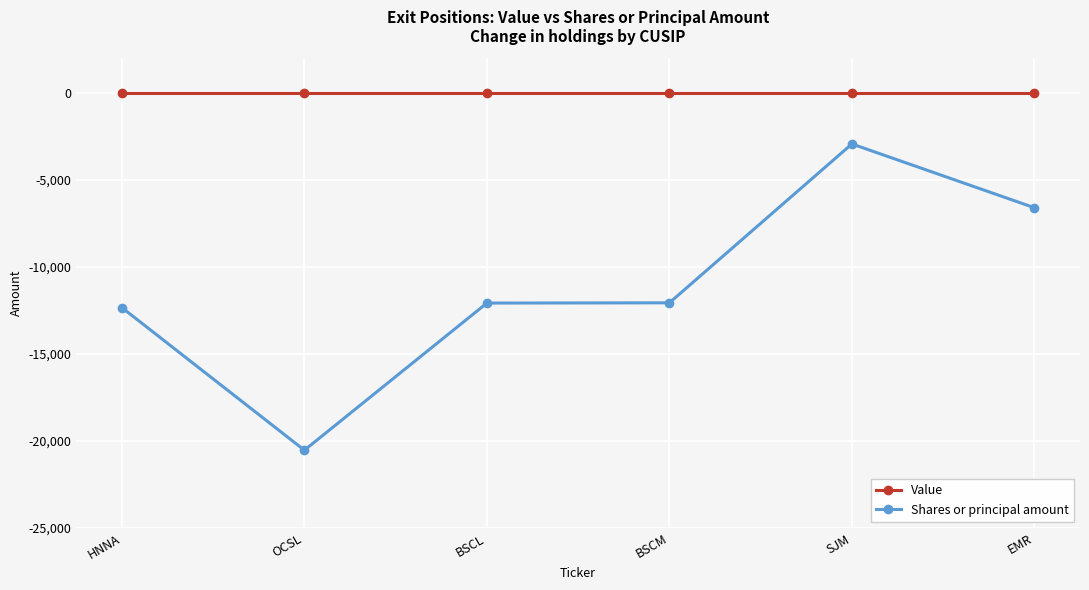

Which series has the largest total across all categories?

Value